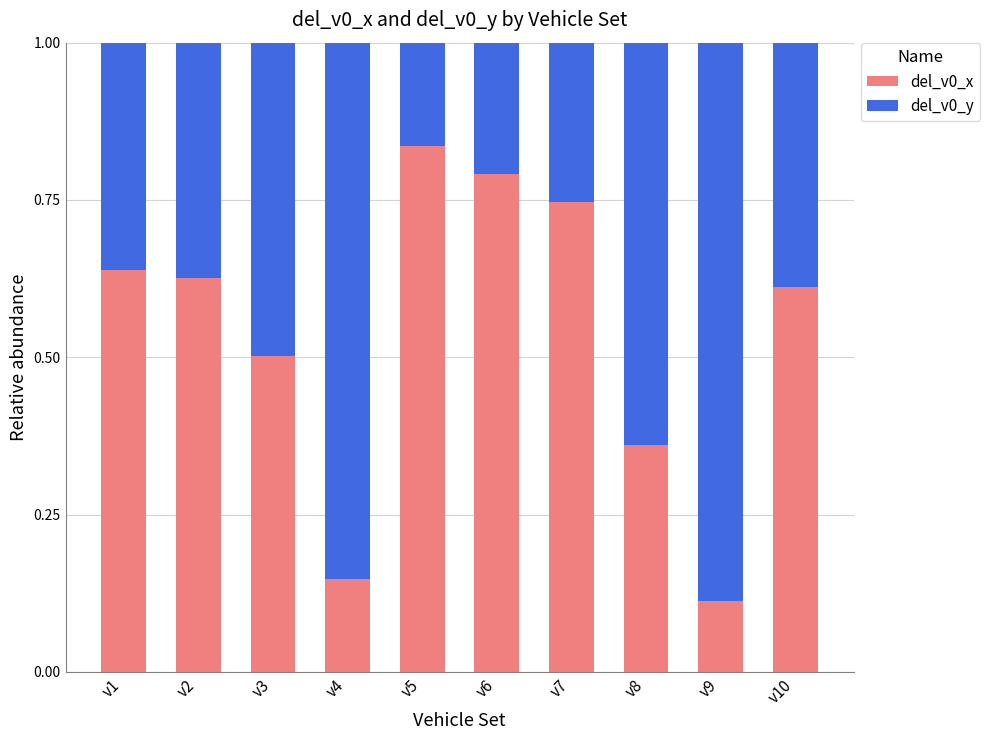

Which category has the lowest value in the del_v0_x series?

v9